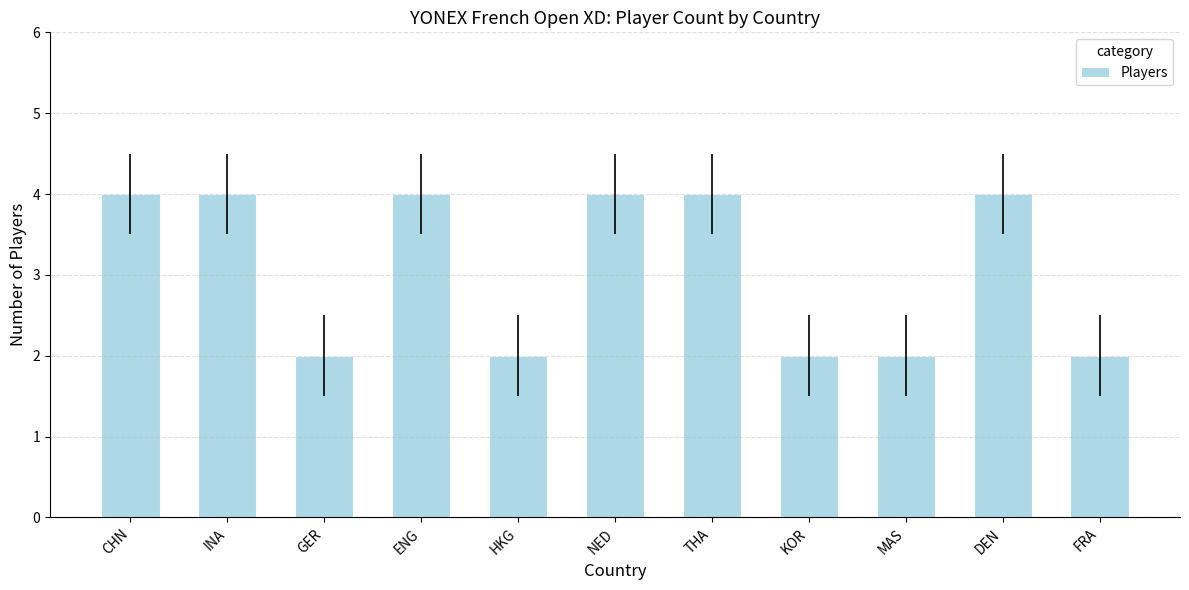

What is the value of the 1st bar from the left?

4